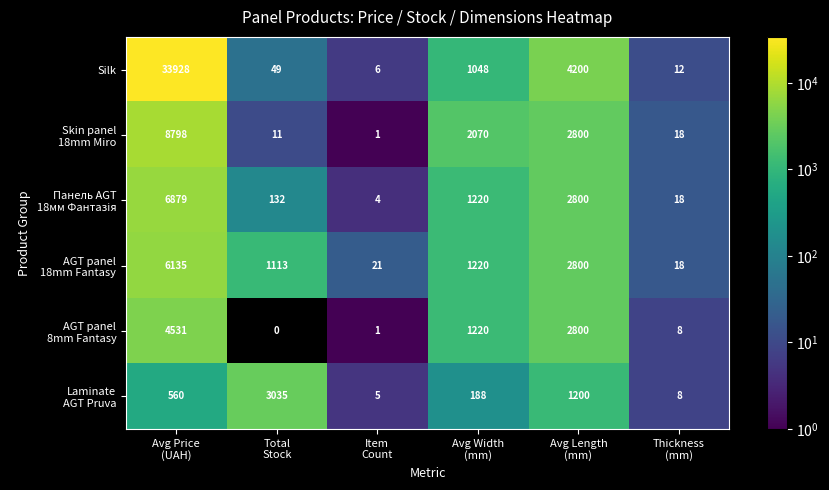

What is the greatest value displayed?

33928